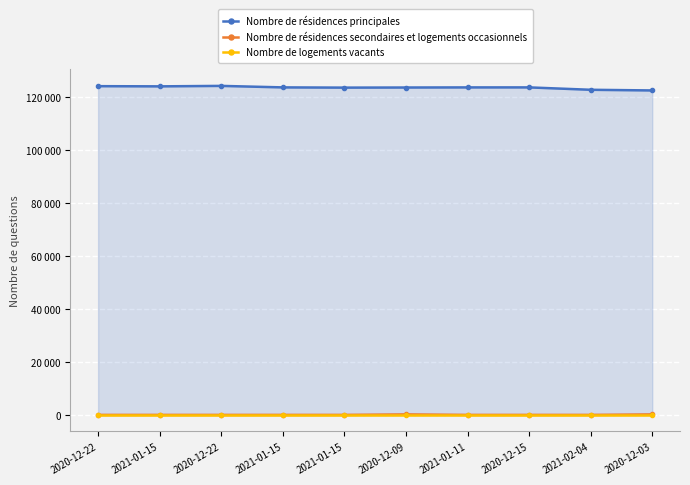

At which category is the sum across all series the highest?

2020-12-22